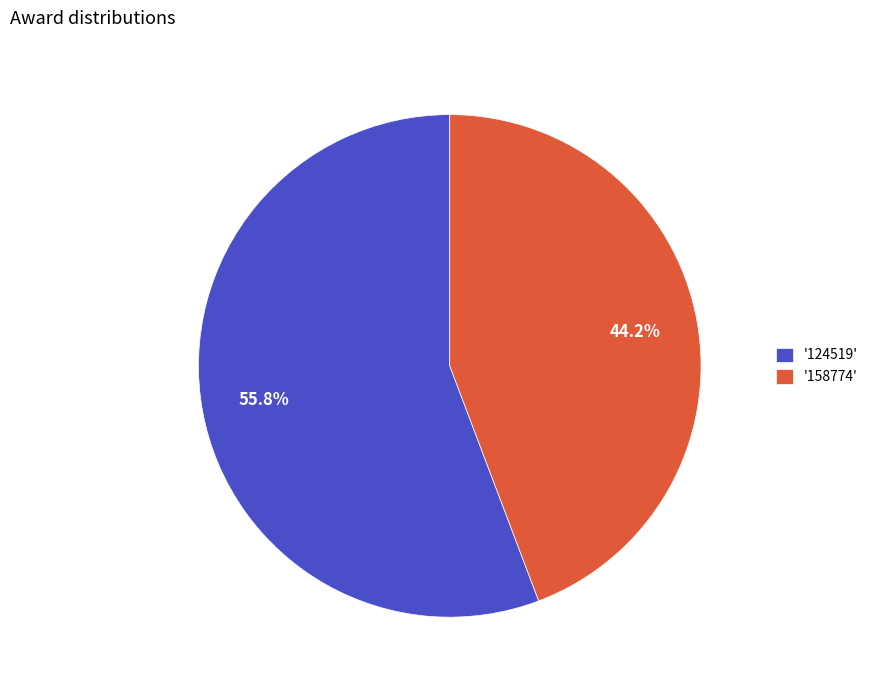

Rank the categories by value from highest to lowest.

'124519', '158774'